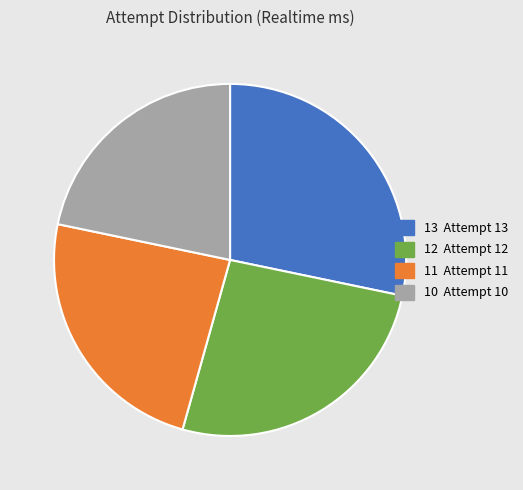

How many slices are in this pie chart?

4